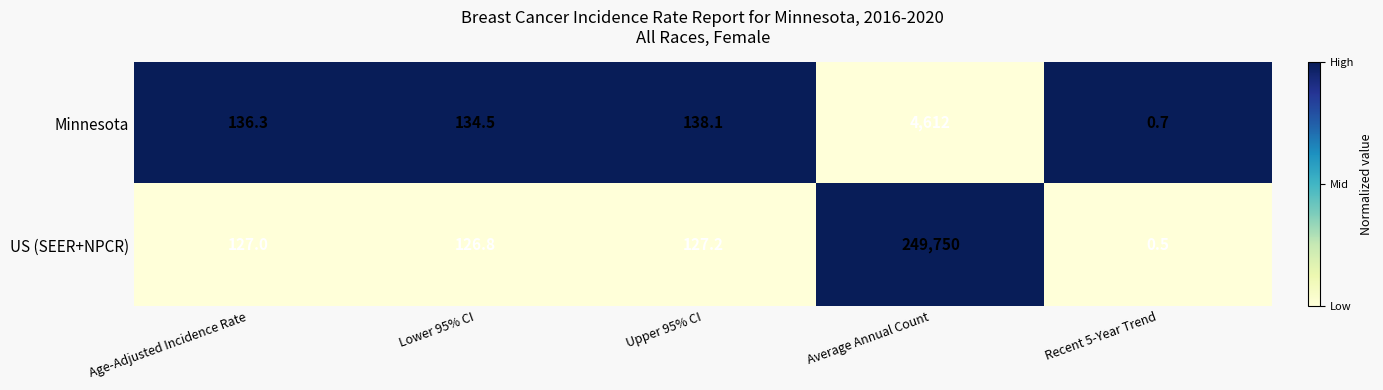

At which category is the sum across all series the highest?

Average Annual Count